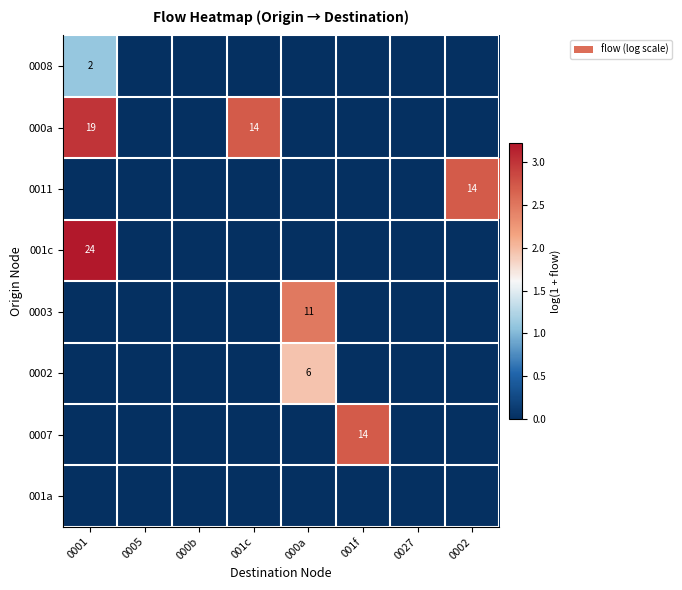

What is the difference between the maximum and second lowest values in the 0011 series?

2.7